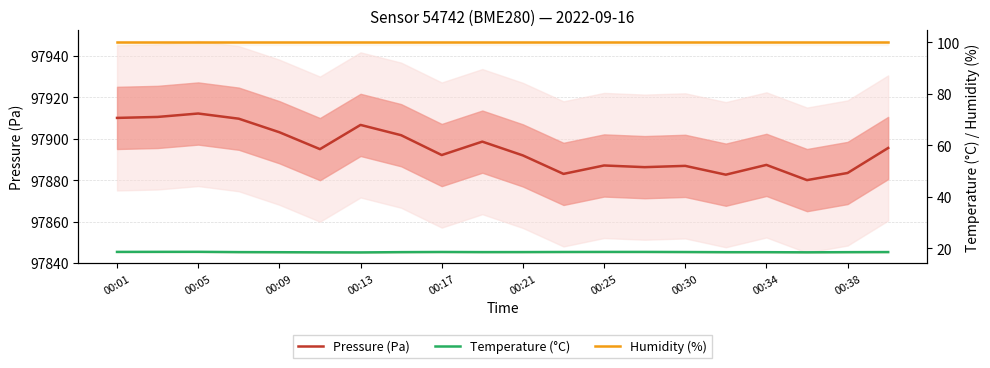

What is the smallest value displayed?

18.4